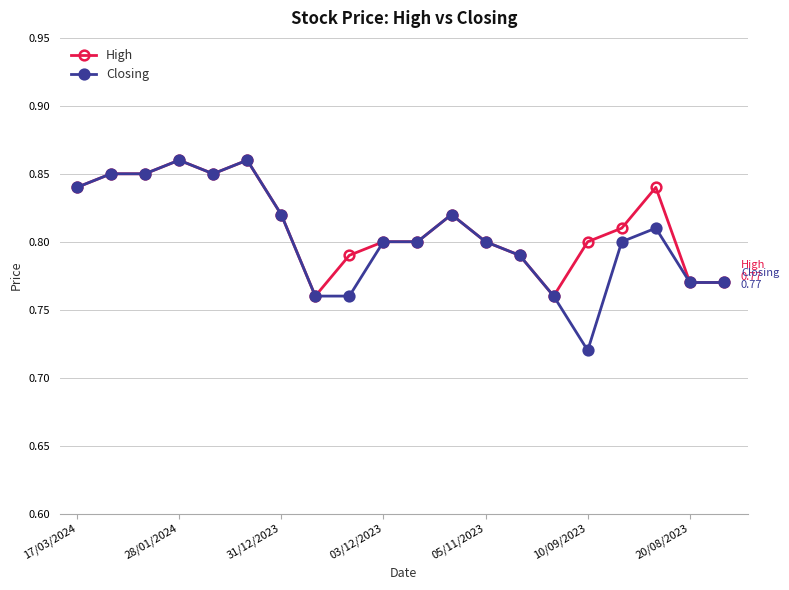

What is the difference between the second highest and second lowest values in the Closing series?

0.1